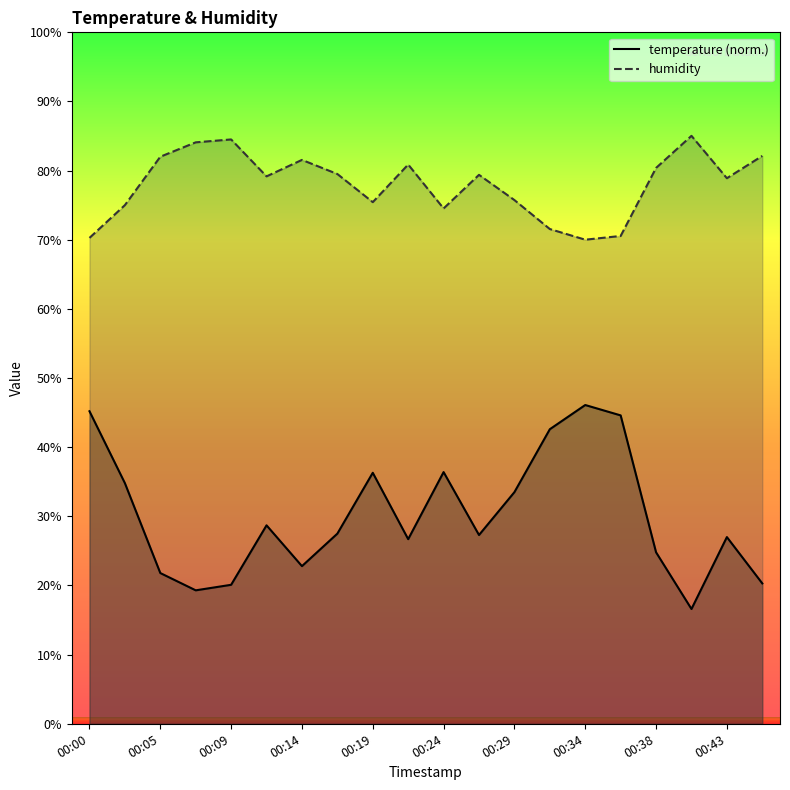

How many distinct data groups are displayed?

2